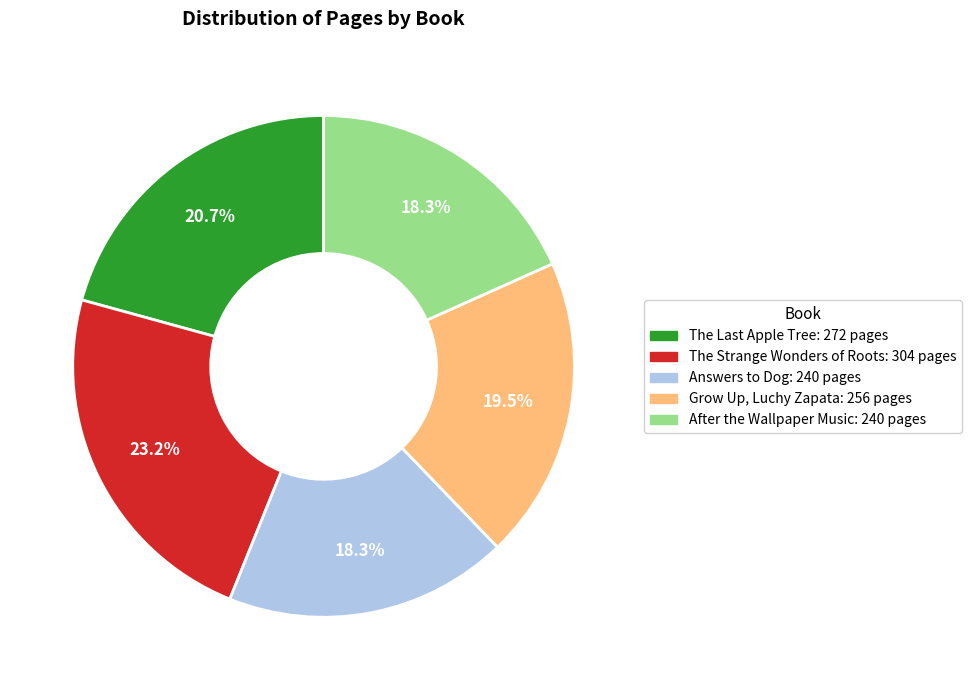

Which category has the biggest portion of the pie?

The Strange Wonders of Roots